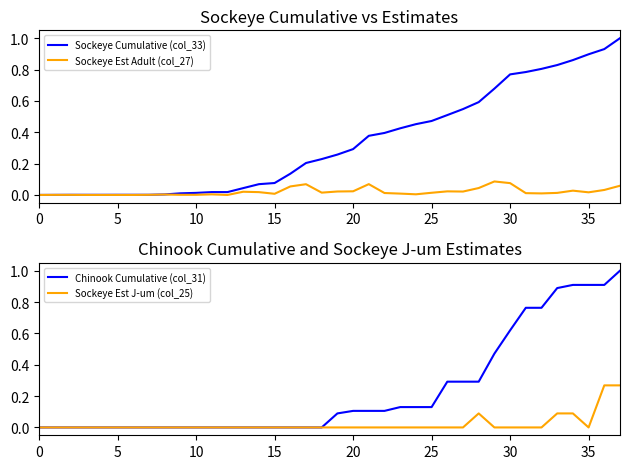

The value of Sockeye Est Adult (col_27) at 35 is 0.0. True or false?

False